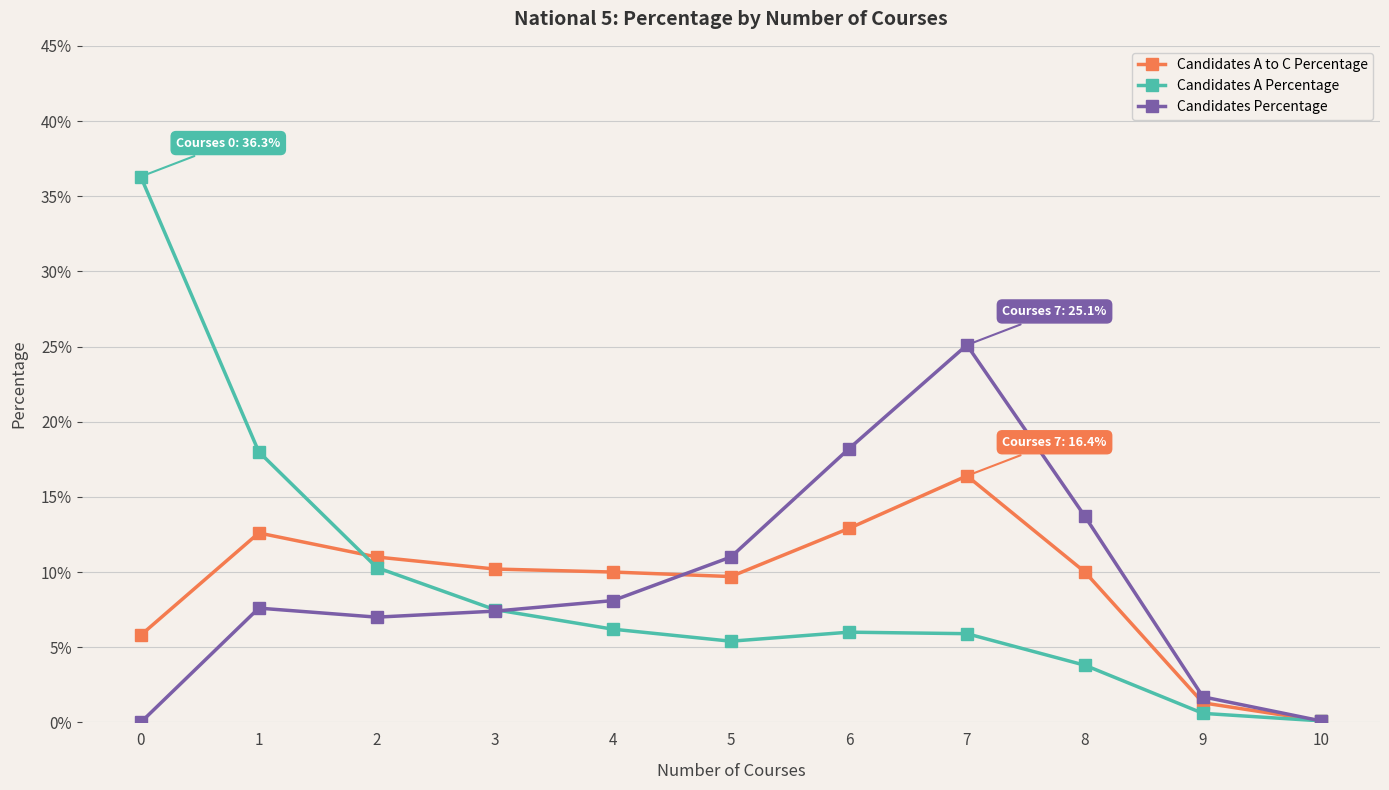

Does the chart have visible grid lines?

Yes